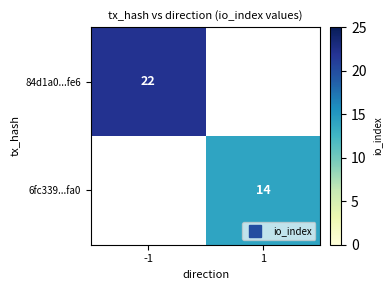

What is the maximum value shown in the chart?

22.0